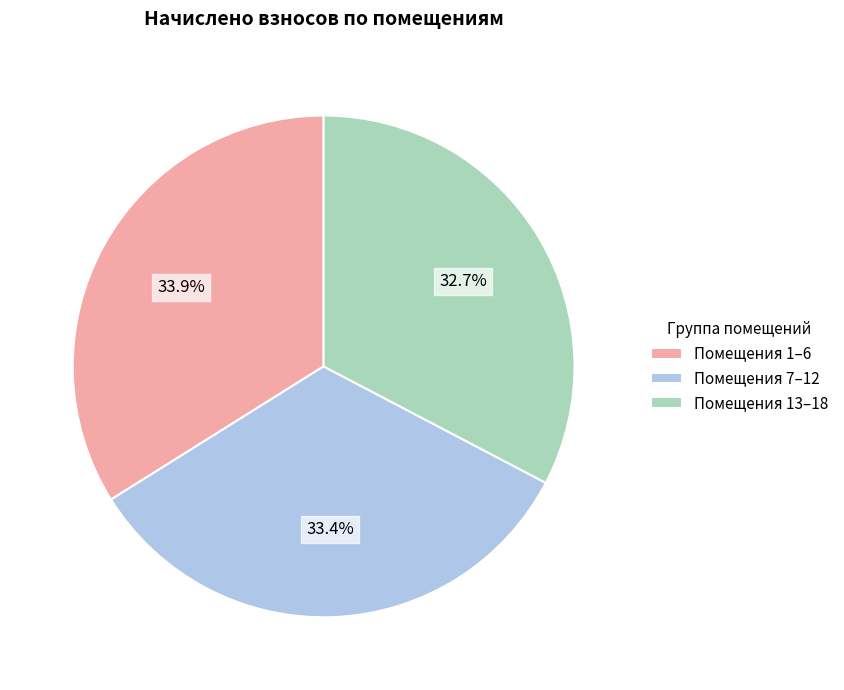

Approximately how many times larger is the value at Помещения 13–18 compared to Помещения 1–6?

1.0